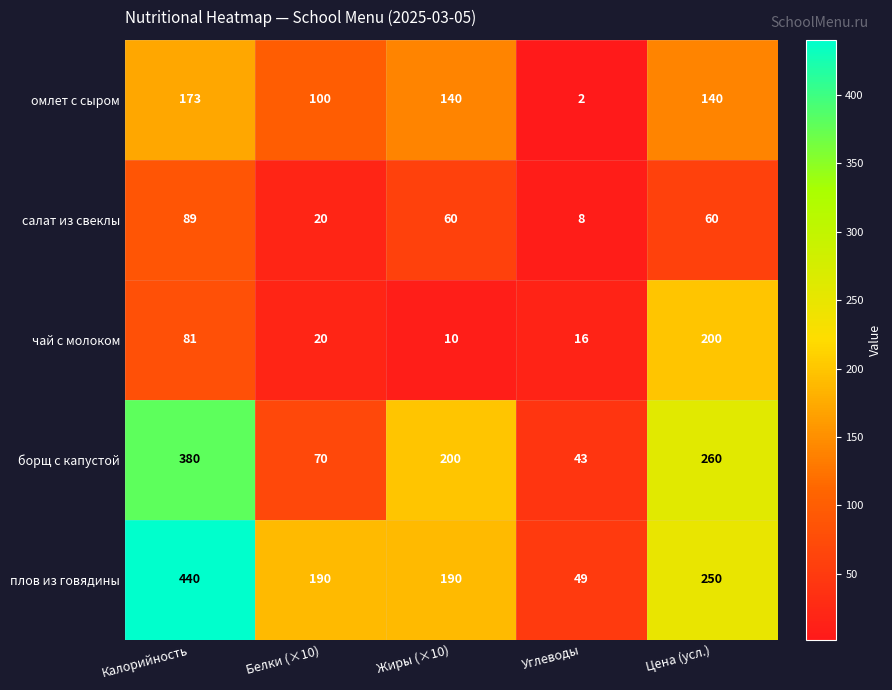

At which category is the sum across all series the highest?

Калорийность